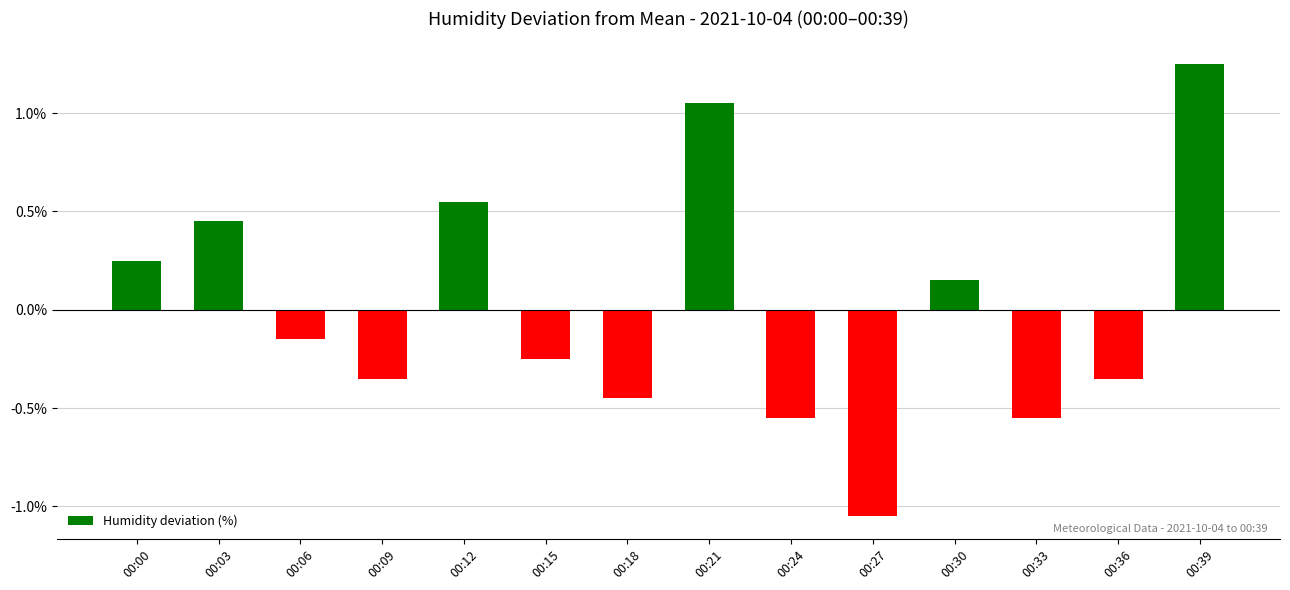

At which label does the data first exceed 0?

00:00